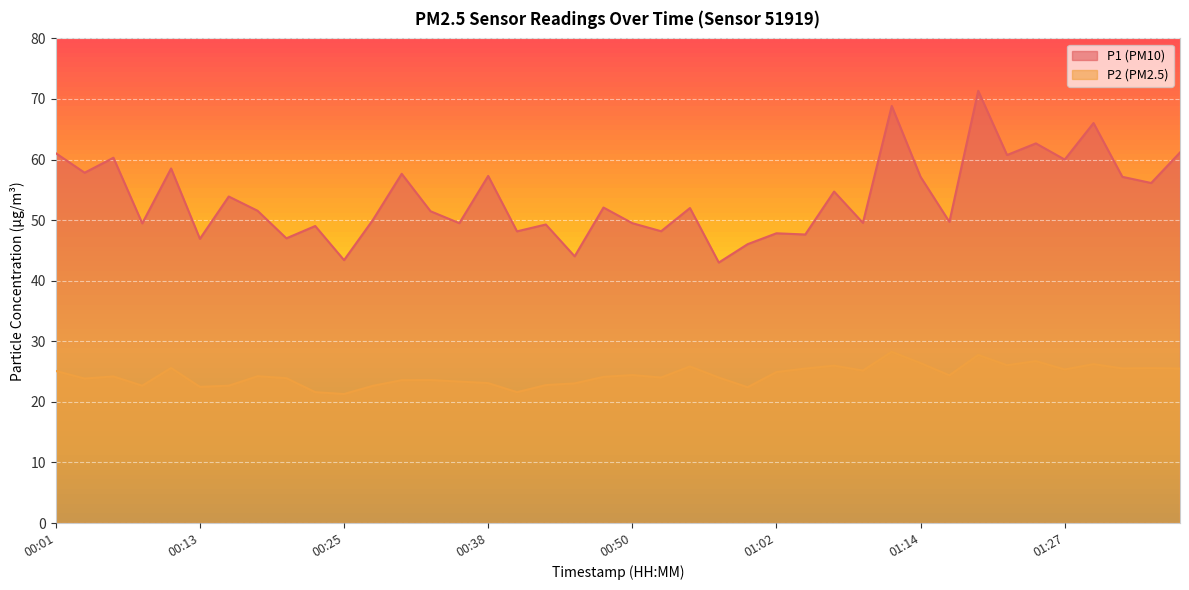

Does the chart display data point markers on the line(s)?

No